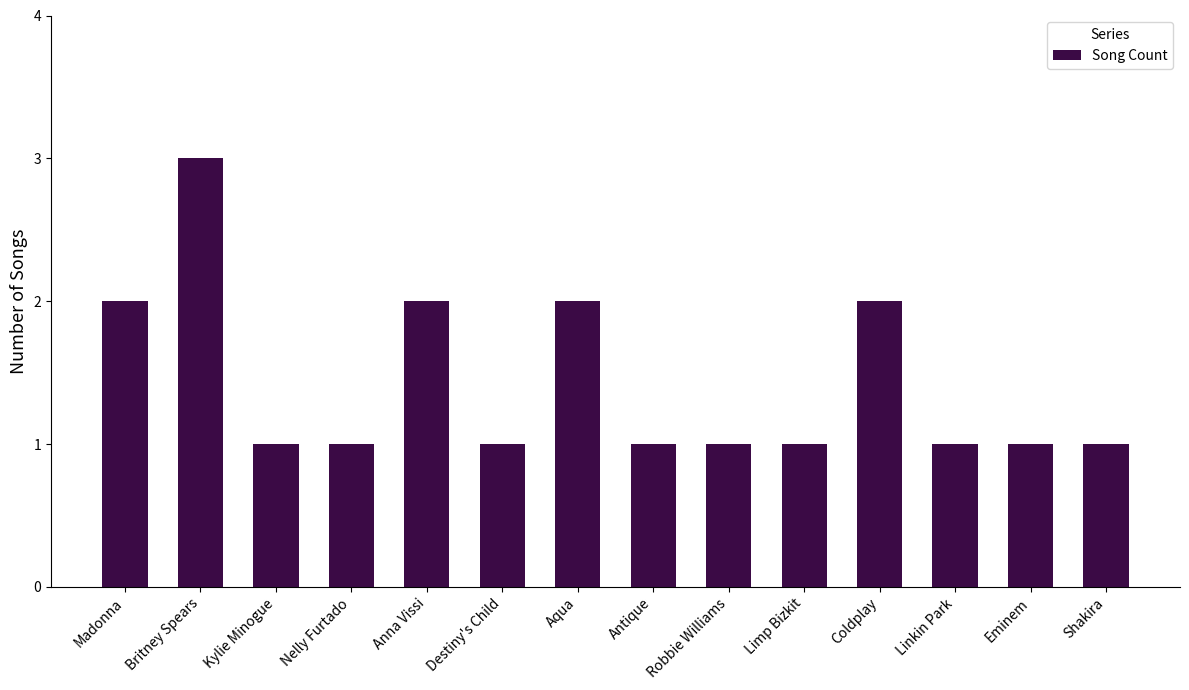

How many series are shown in this chart?

1